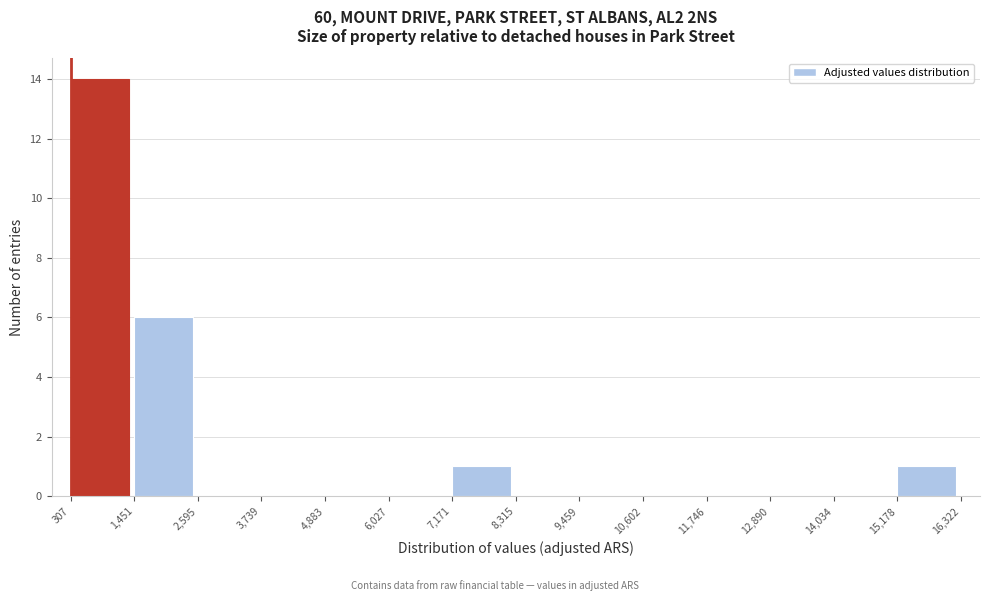

Reading left to right, list every bar in this chart as the range it spans on the x-axis followed by its height. The values are not printed on the chart, so give them approximately, as read against the axis.

307 to 1,451: 14
1,451 to 2,595: 6
2,595 to 3,739: 0
3,739 to 4,883: 0
4,883 to 6,027: 0
6,027 to 7,171: 0
7,171 to 8,315: 1
8,315 to 9,459: 0
9,459 to 10,602: 0
10,602 to 11,746: 0
11,746 to 12,890: 0
12,890 to 14,034: 0
14,034 to 15,178: 0
15,178 to 16,322: 1